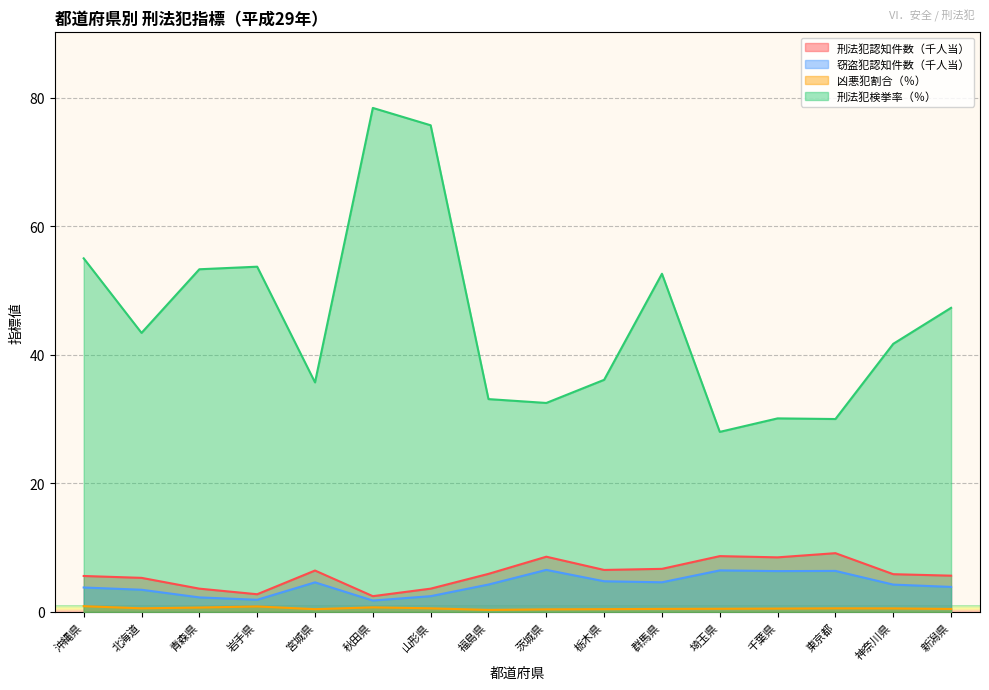

What is the total value across all series at 栃木県?

47.8